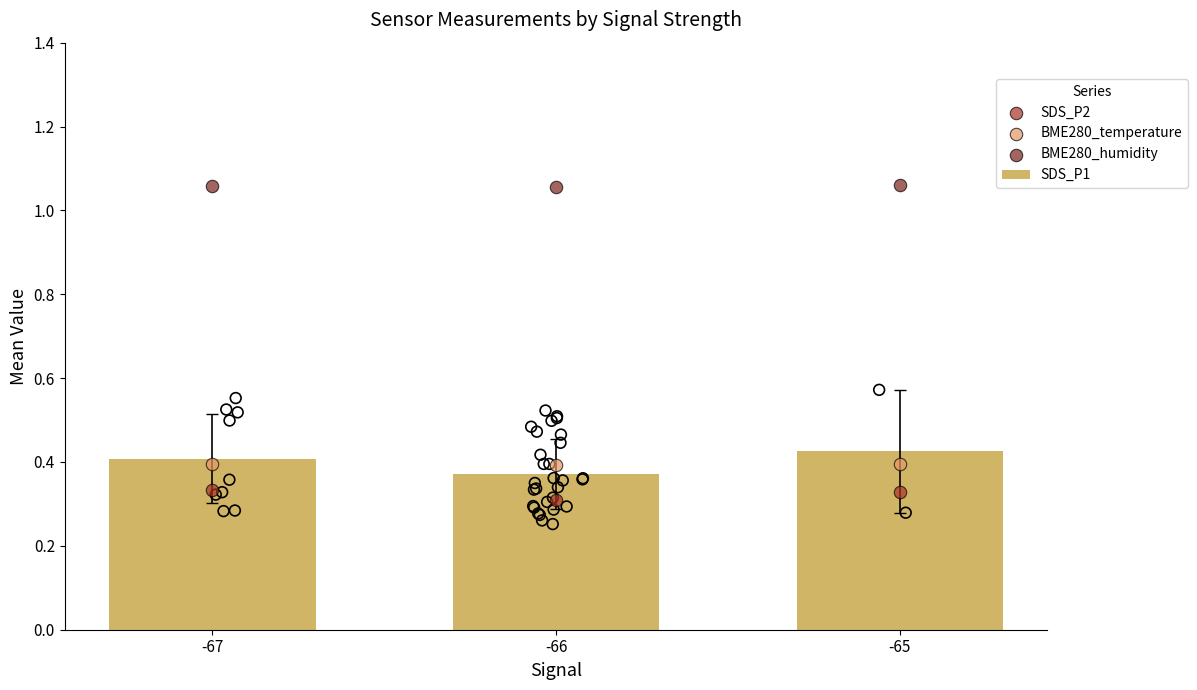

What is the total value across all series at -67?

2.2